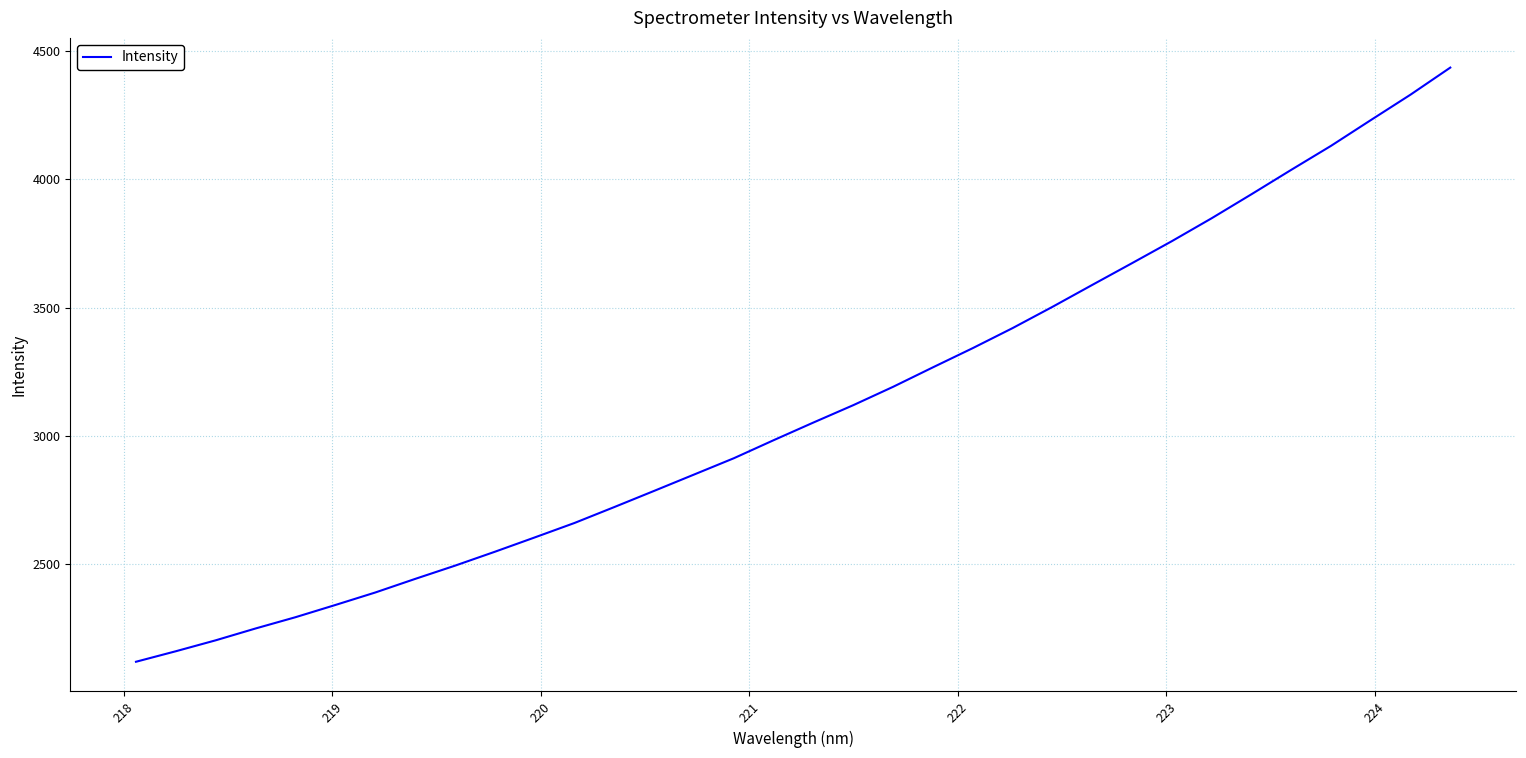

What is the smallest value displayed?

2119.1